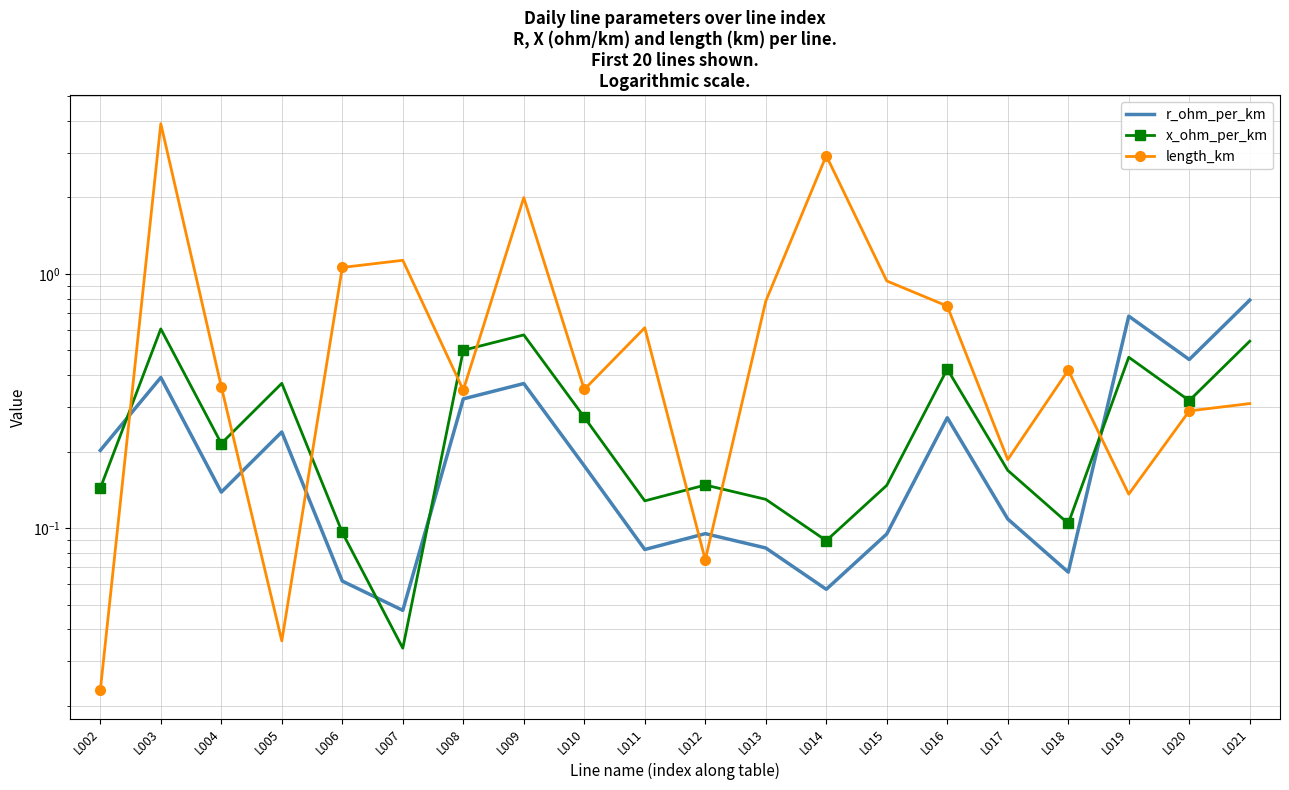

Rank the series at L002 from highest to lowest value.

r_ohm_per_km, x_ohm_per_km, length_km